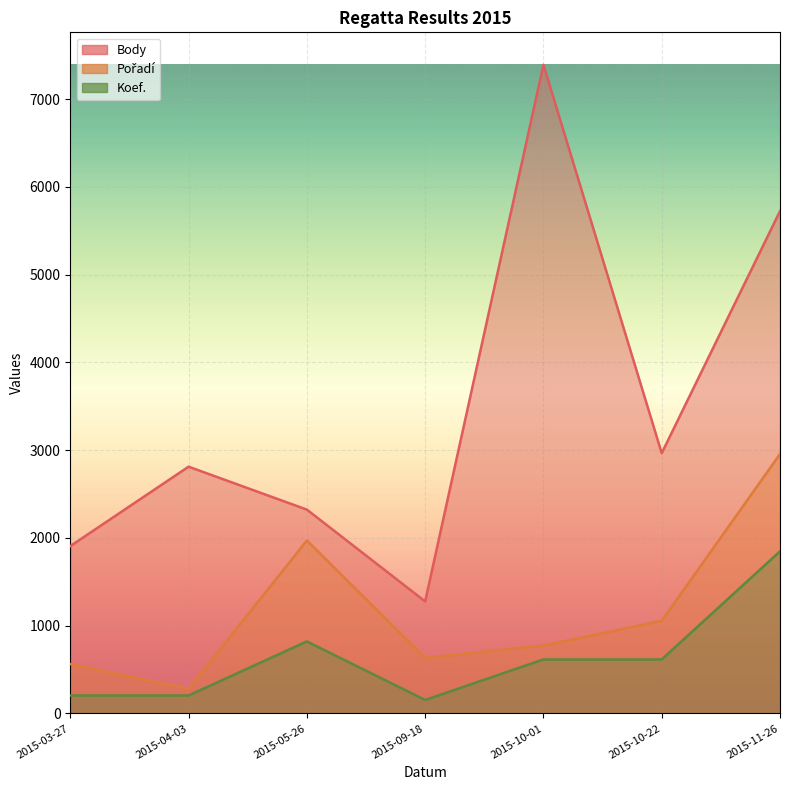

Which series has the widest spread of values?

Body